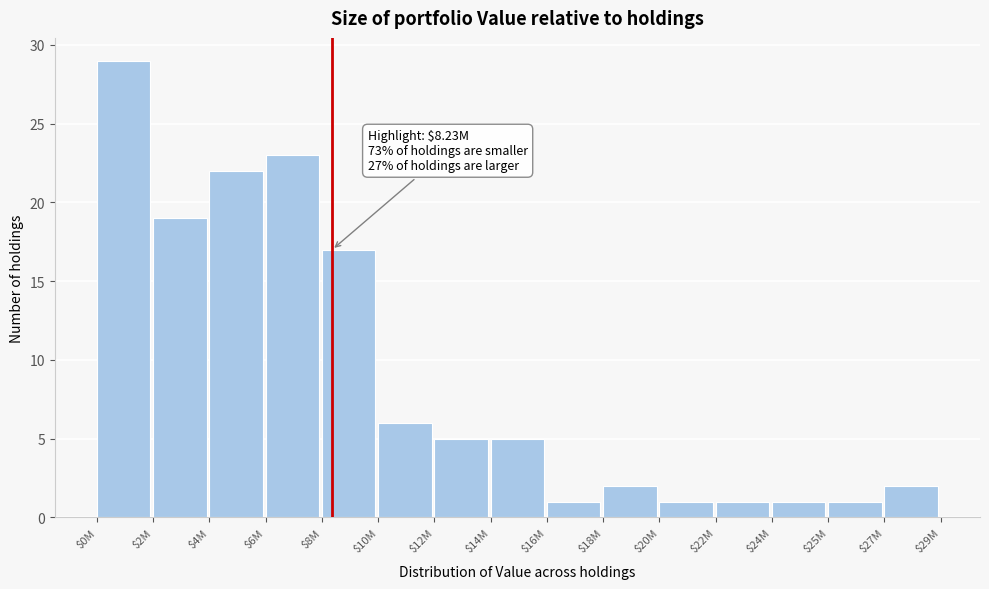

Reading left to right, transcribe all the data shown in this chart.

29	19	22	23	17	6	5	5	1	2	1	1	1	1	2